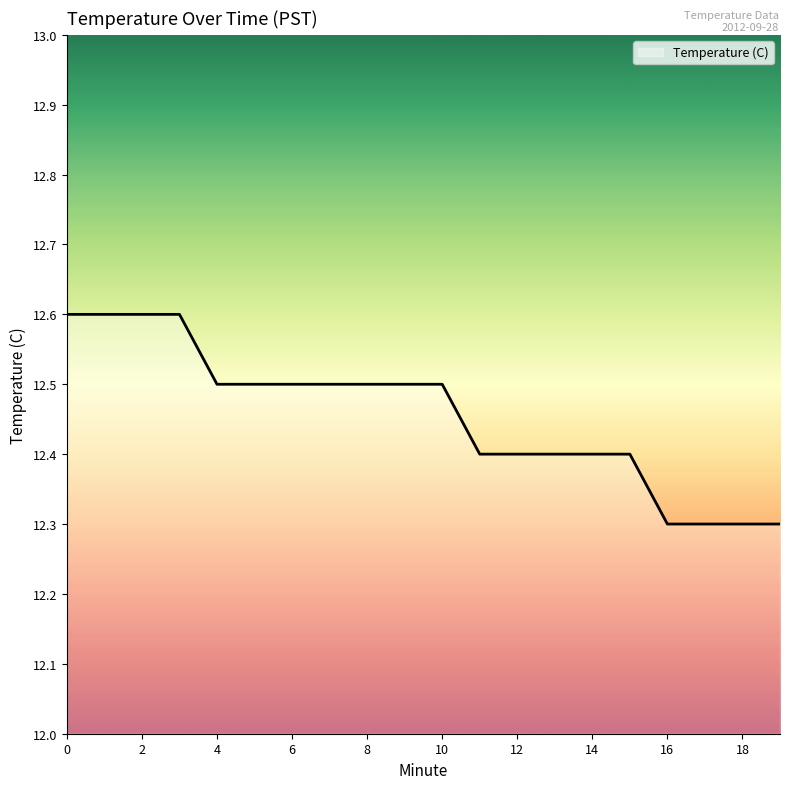

What is the smallest value displayed?

12.3